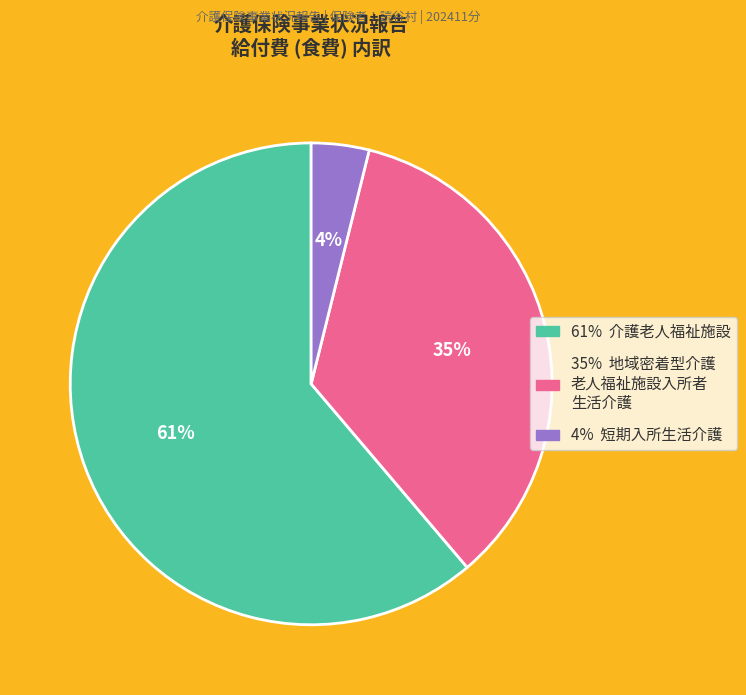

Is there any slice that represents more than half of the pie?

Yes